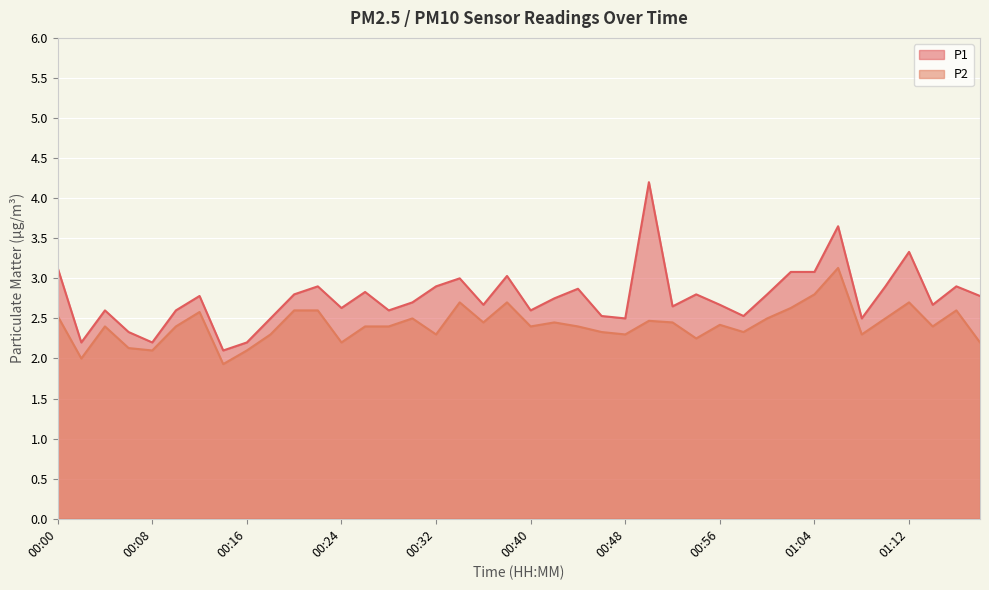

What is the greatest value displayed?

4.2